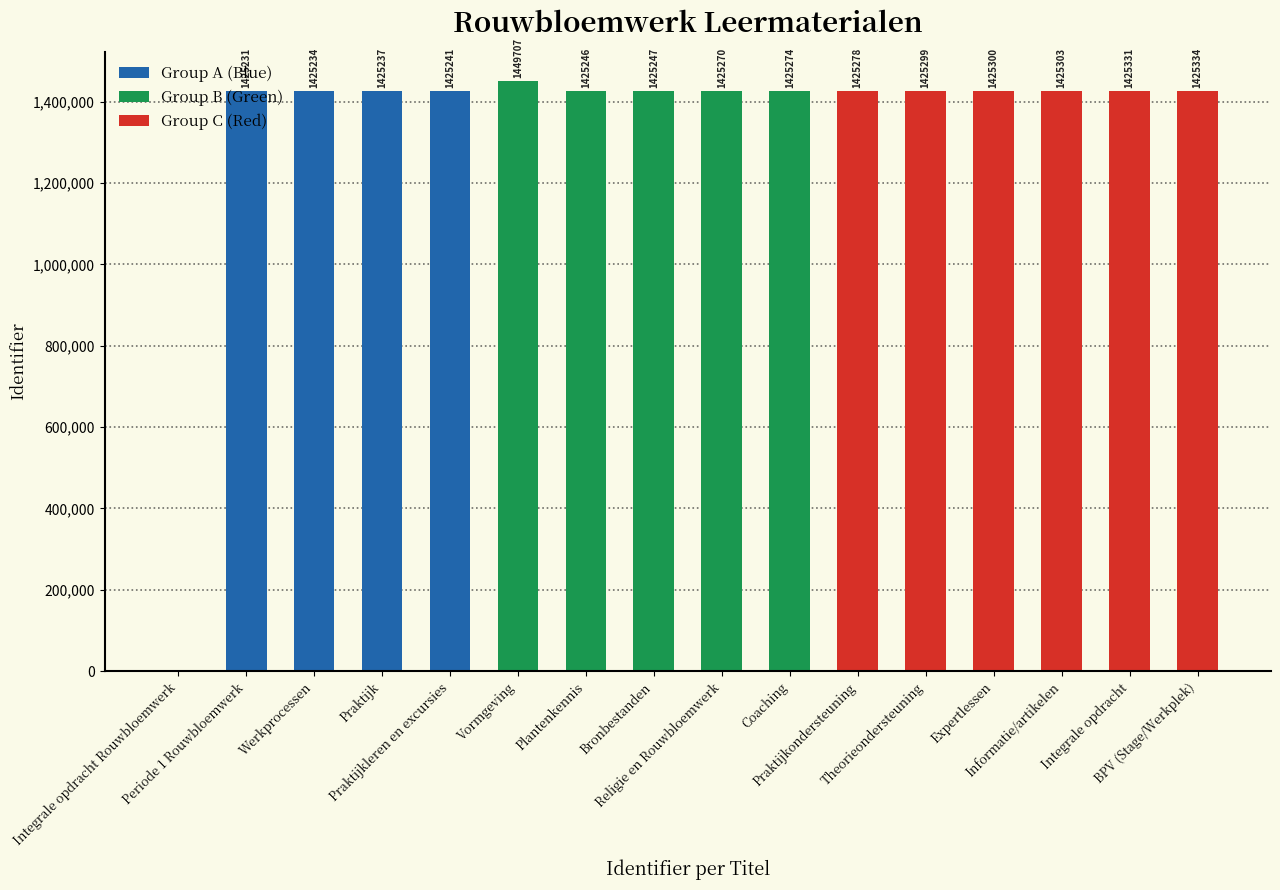

What is the sum of the values at Praktijk and Praktijkondersteuning?

2850515